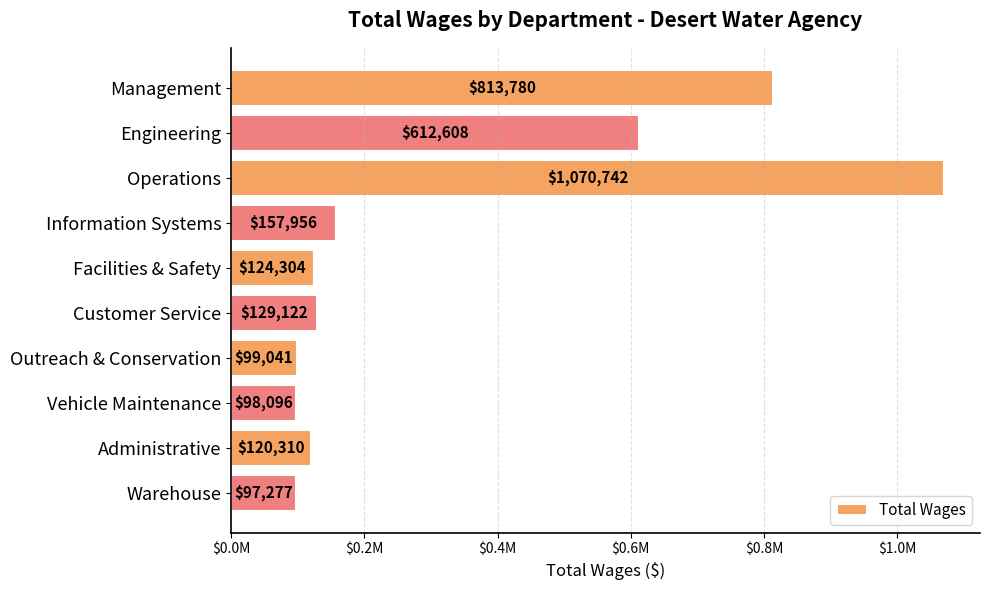

What is the difference between the second highest and second lowest values?

715684